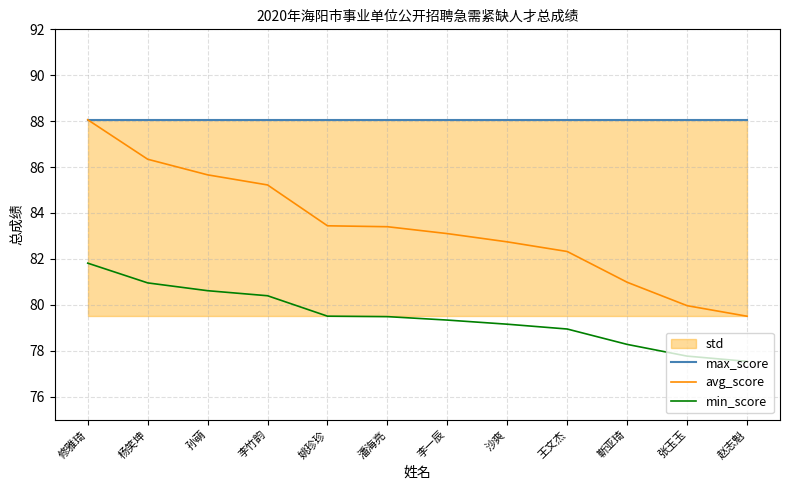

What is the label of the 2nd point from the right?

张玉玉